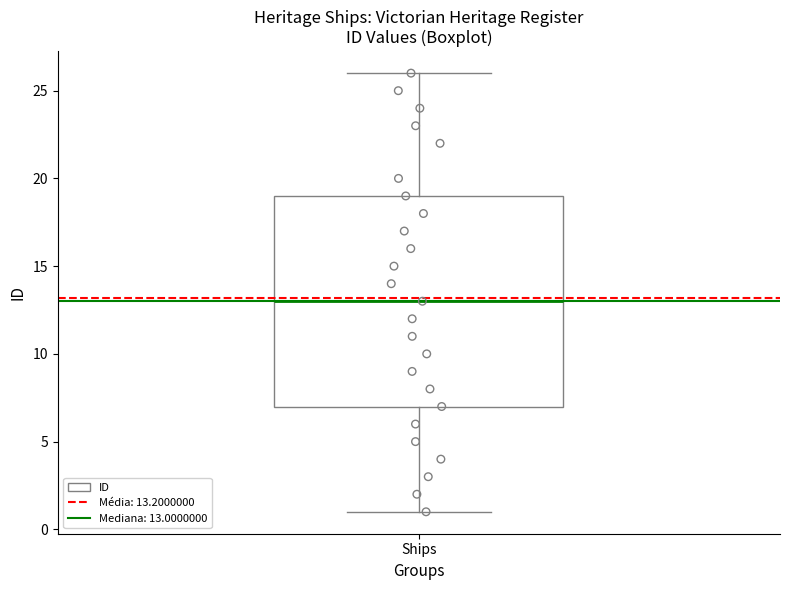

Transcribe this box plot: give where the median line is, the range the box spans, and where the two whiskers end, as read against the y-axis. The values are not printed on the chart, so give them approximately, as read against the axis.

median 13, box 7 to 19, whiskers 1 to 26